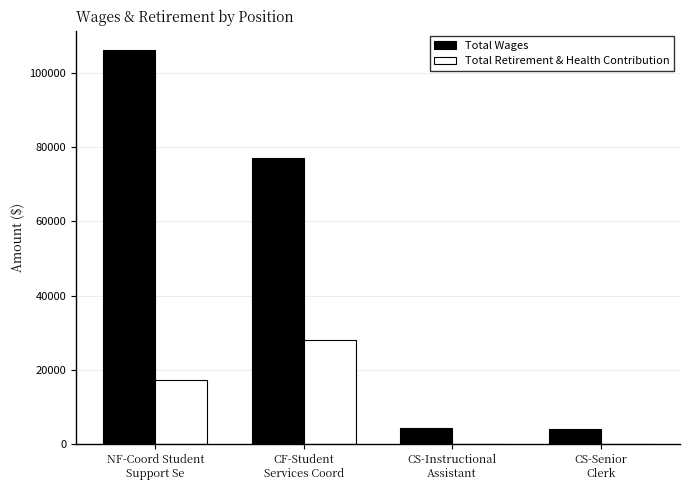

What is the maximum value for Total Wages?

106022